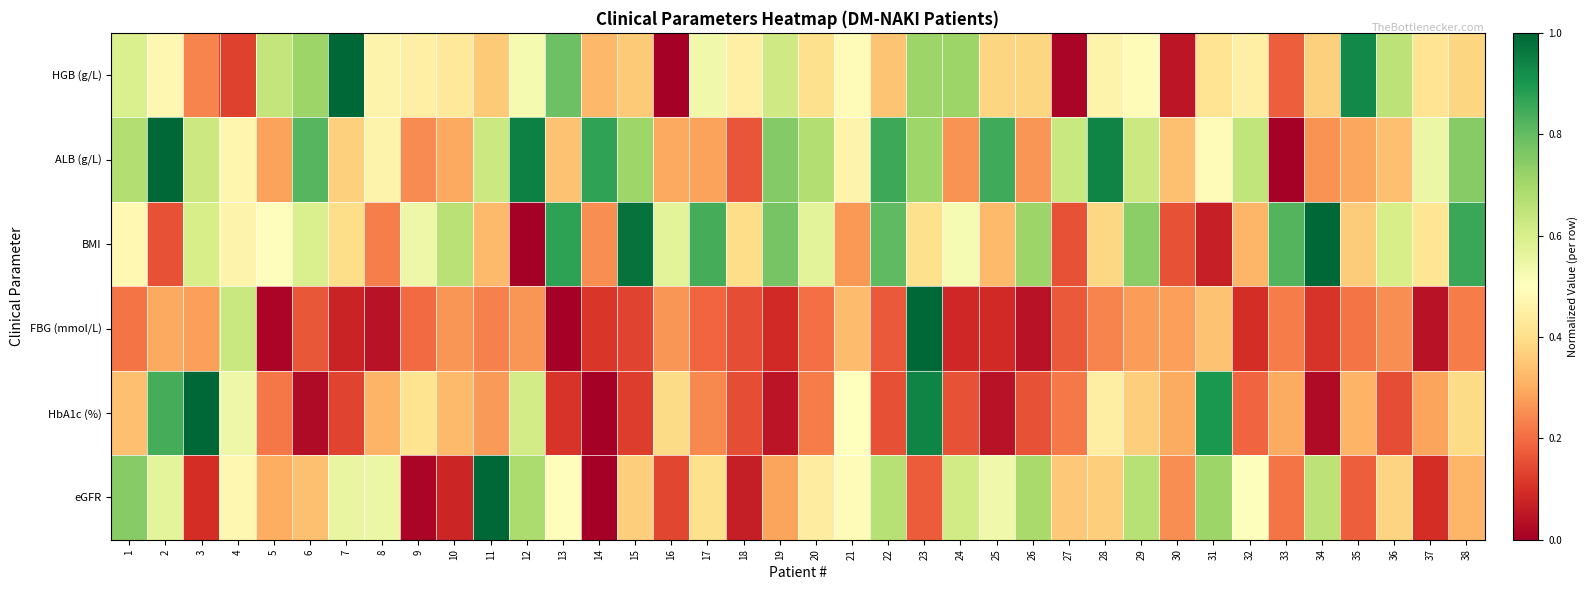

At which category is the sum across all series the highest?

23